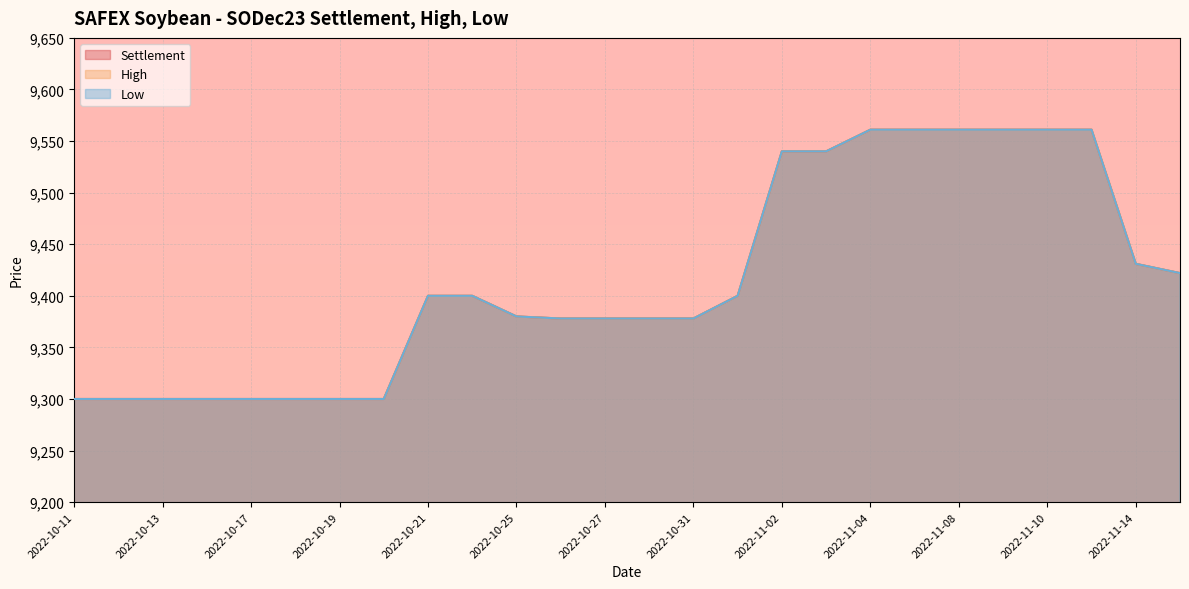

Does the chart display data point markers on the line(s)?

No